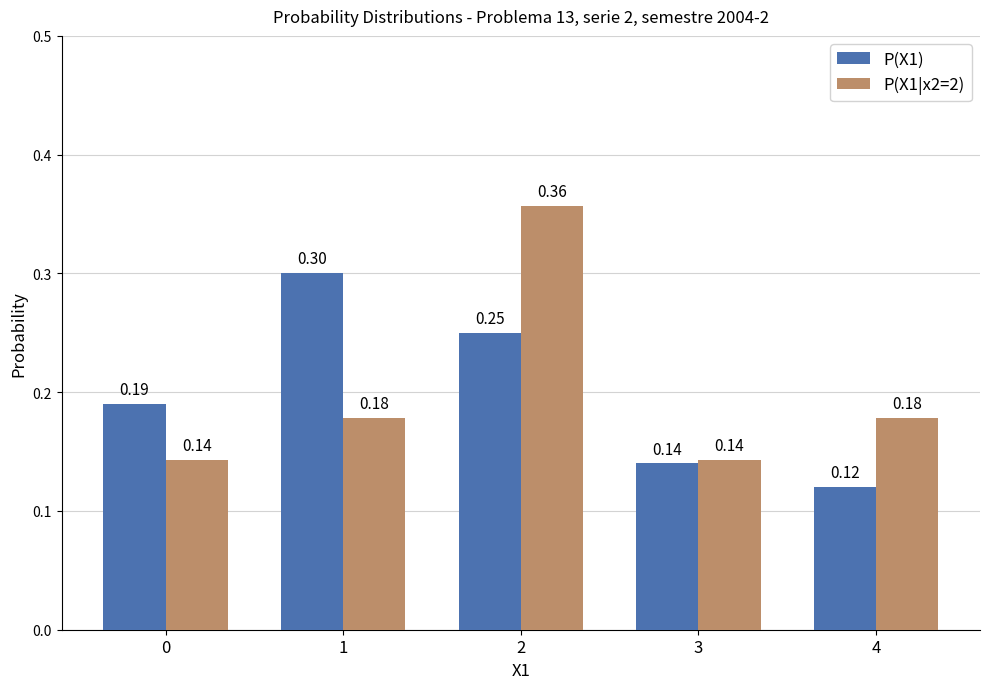

Is the value of P(X1) at 0 greater than the value of P(X1|x2=2) at 0?

Yes